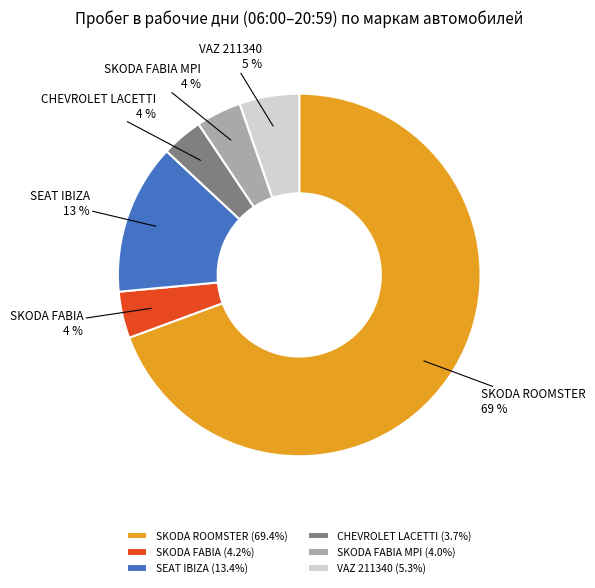

To the nearest percent, what is the difference between the largest and smallest slice percentages?

66%